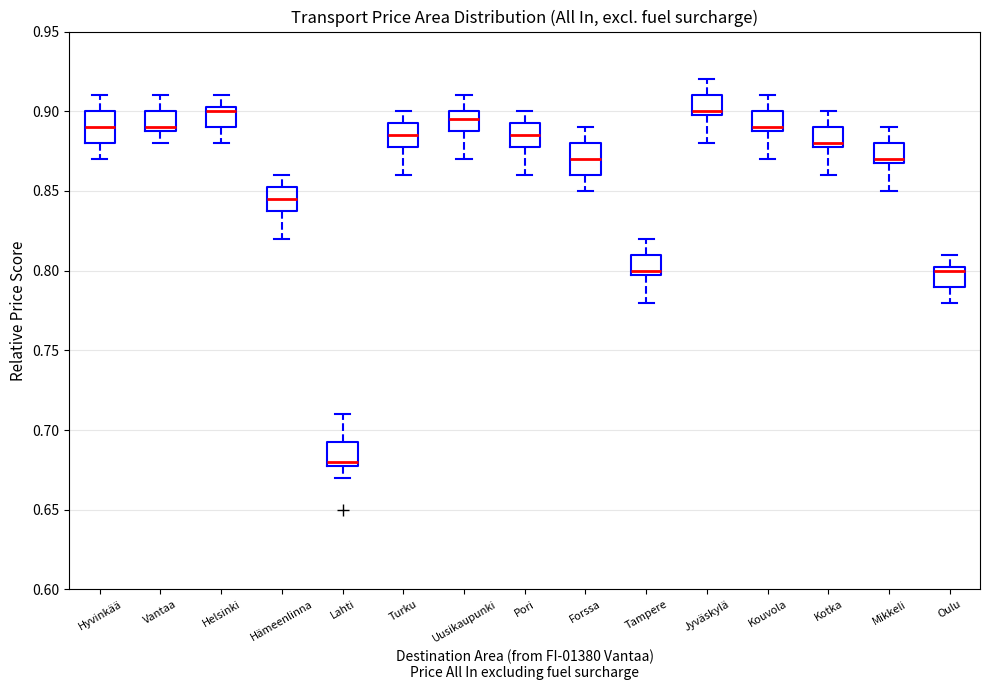

Where does the lower whisker of the box for Jyväskylä end on the y-axis? The values are not printed on the chart, so give them approximately, as read against the axis.

0.880